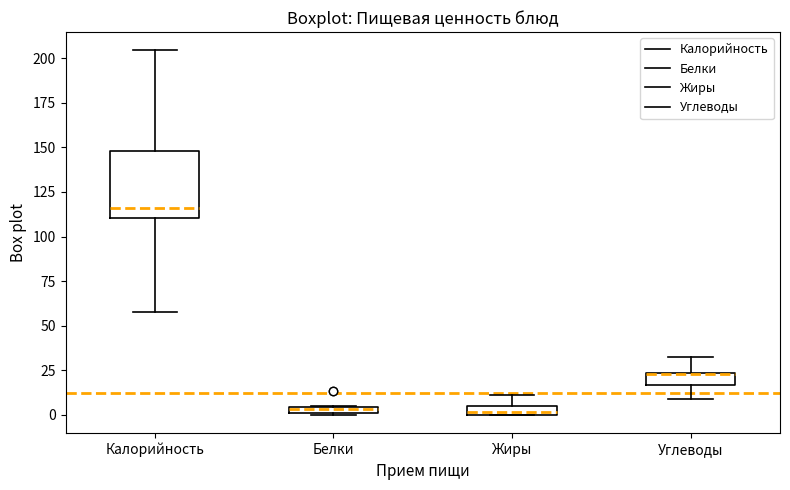

Where does the lower whisker of the box for Углеводы end on the y-axis? The values are not printed on the chart, so give them approximately, as read against the axis.

10